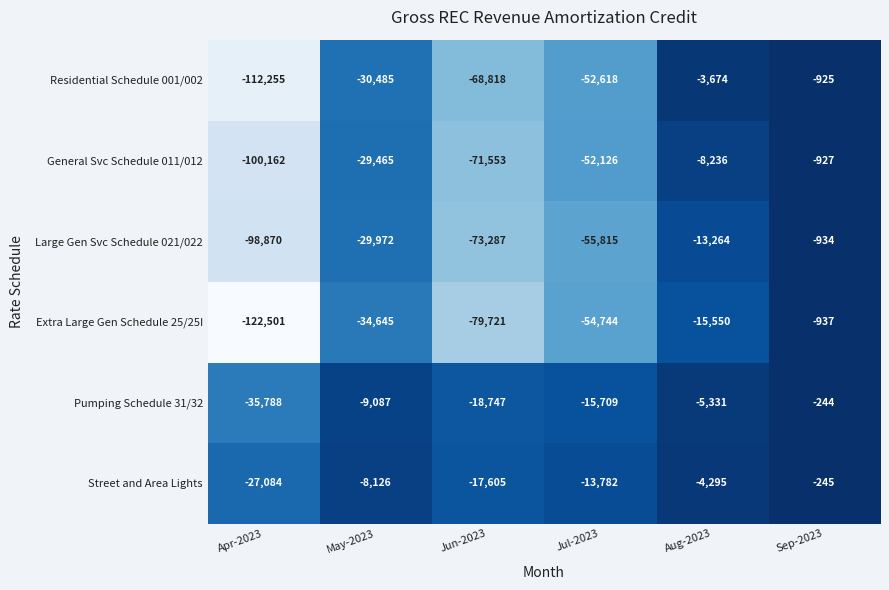

What is the total value across all series at Aug-2023?

-50350